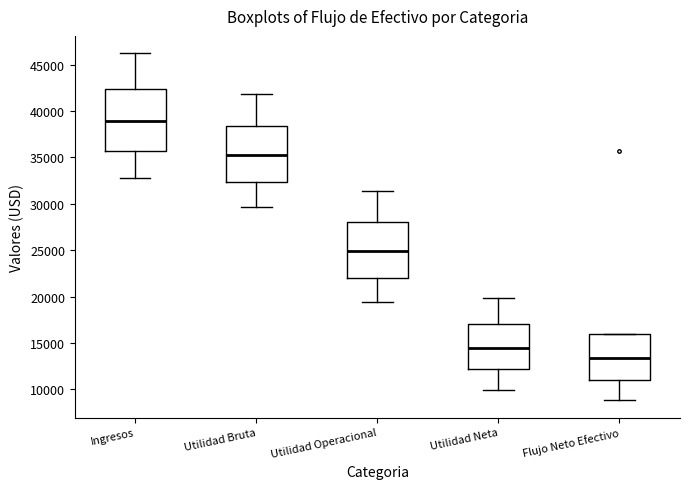

Comparing the boxes themselves (not the whiskers), which one is the tallest?

Ingresos